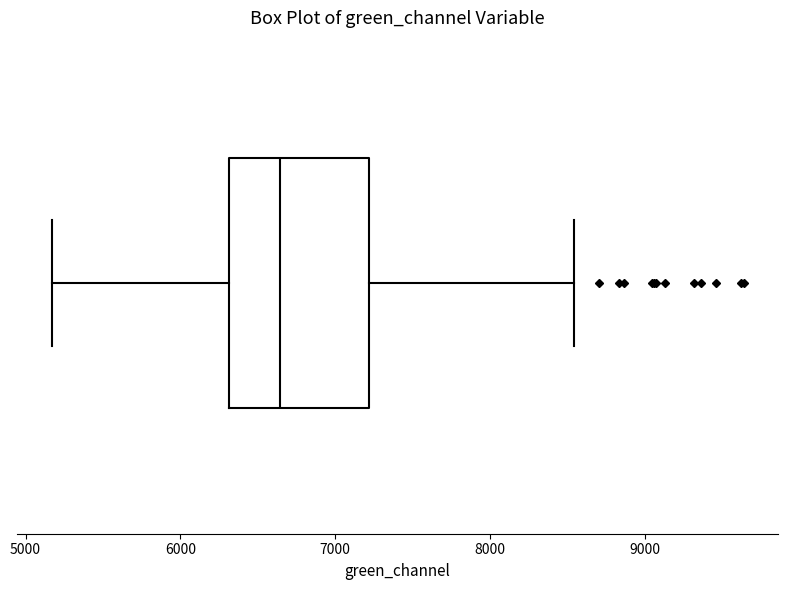

Transcribe this box plot: give where the median line is, the range the box spans, and where the two whiskers end, as read against the x-axis. The values are not printed on the chart, so give them approximately, as read against the axis.

median 6600, box 6300 to 7200, whiskers 5200 to 8500